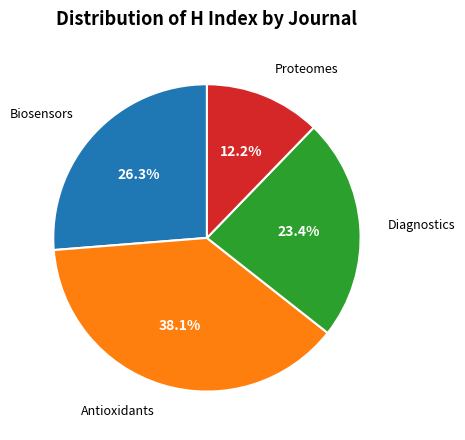

Combined, what portion of the pie is Diagnostics and Antioxidants?

61.5%